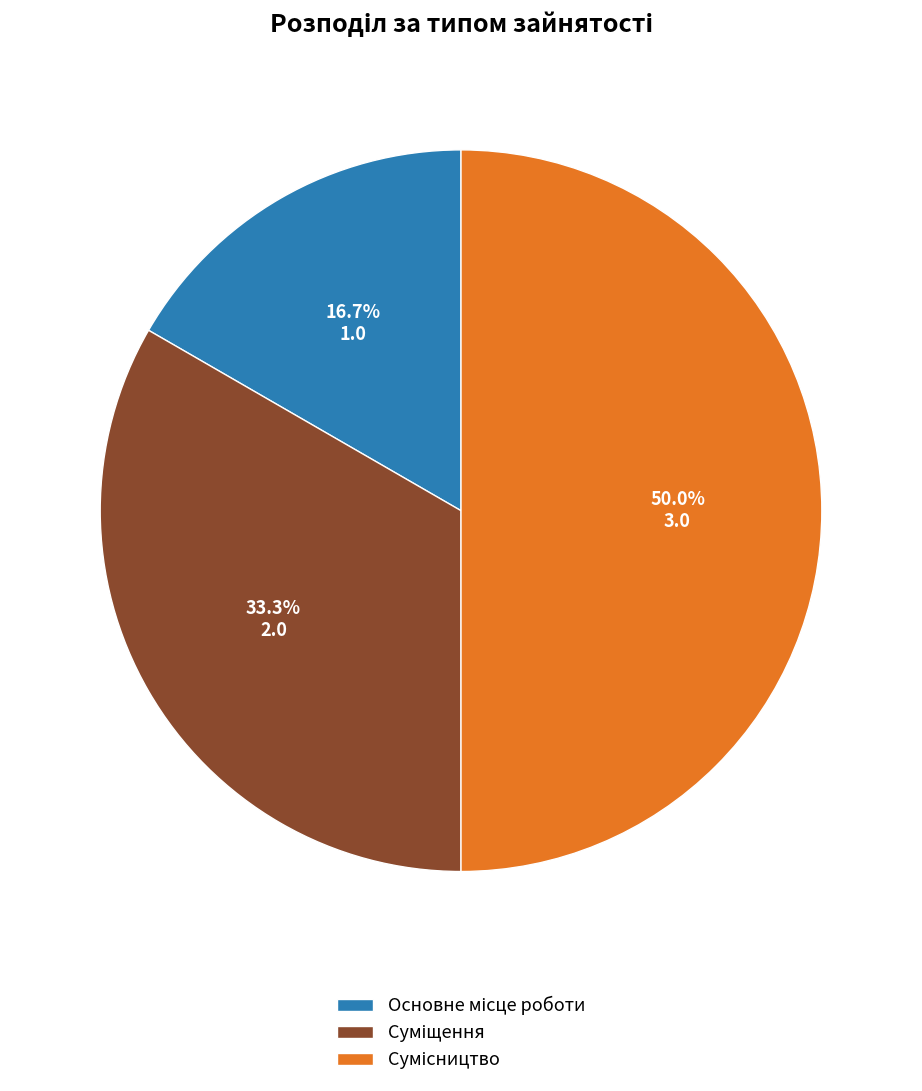

How many slices are in this pie chart?

3